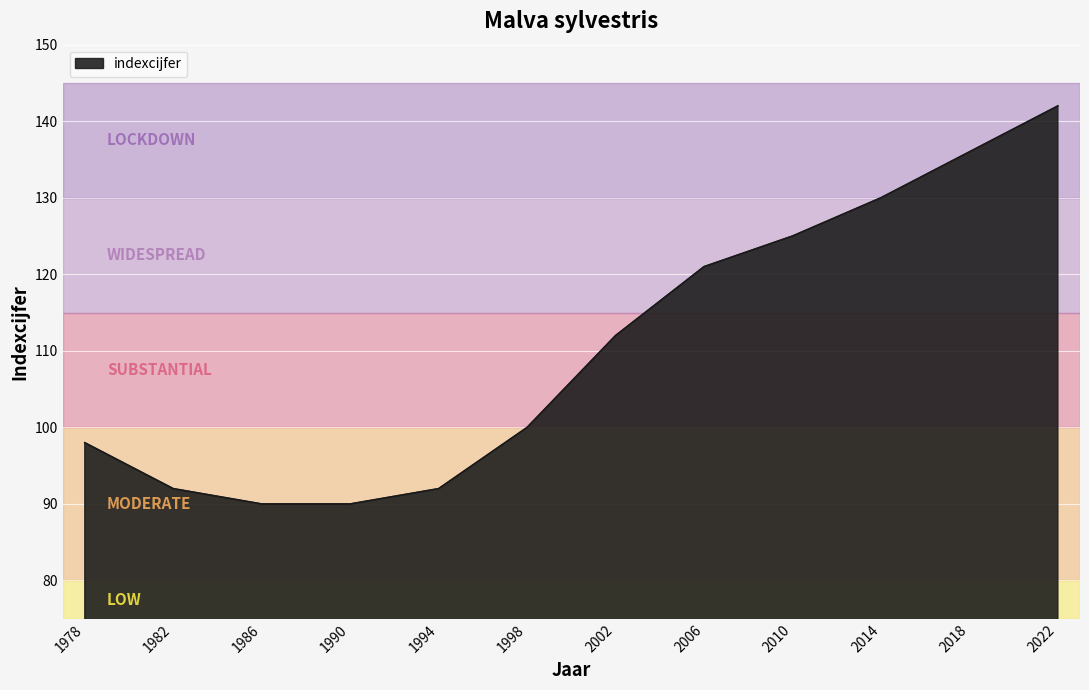

What is the smallest value displayed?

90